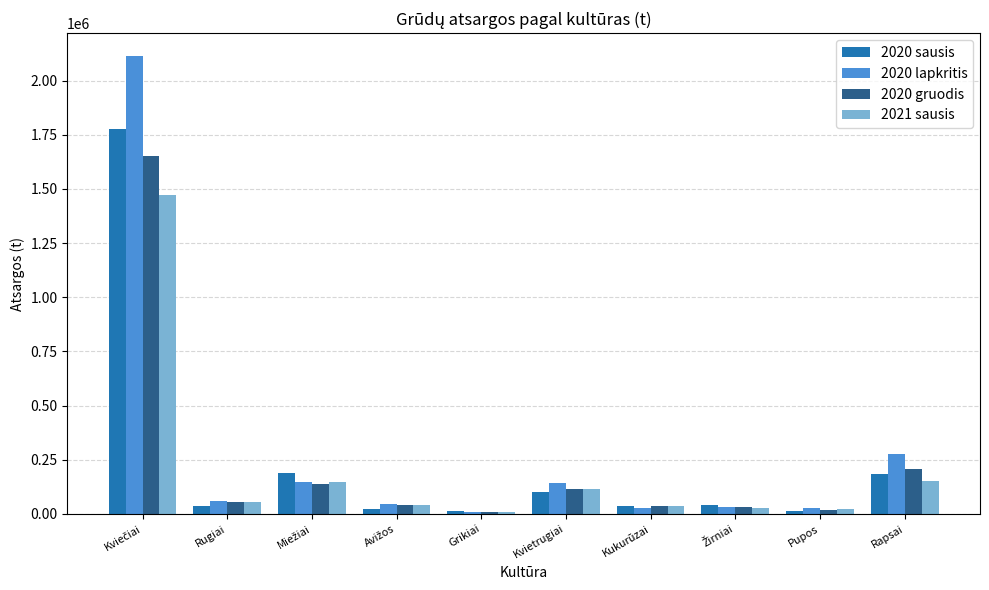

Where is 2021 sausis nearest to the value 741541?

Rapsai